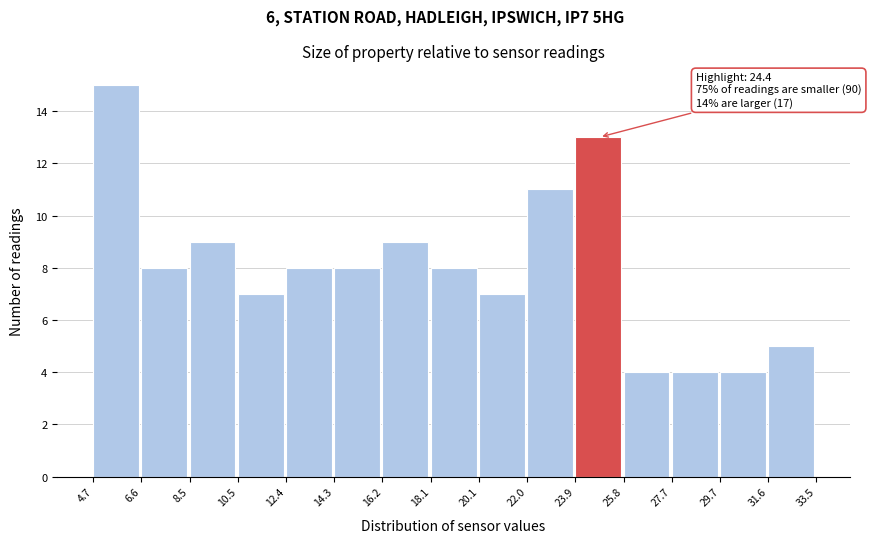

Over which range of the x-axis is the bar tallest?

4.7 to 6.6